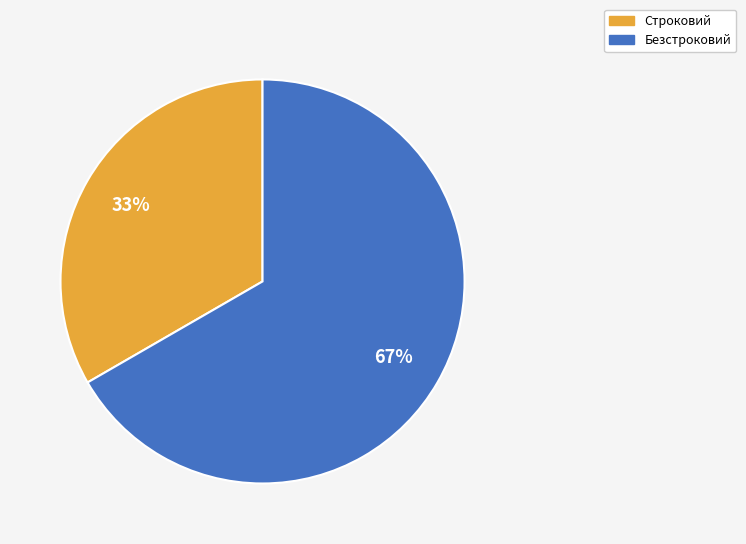

Is there a majority slice in this chart?

Yes